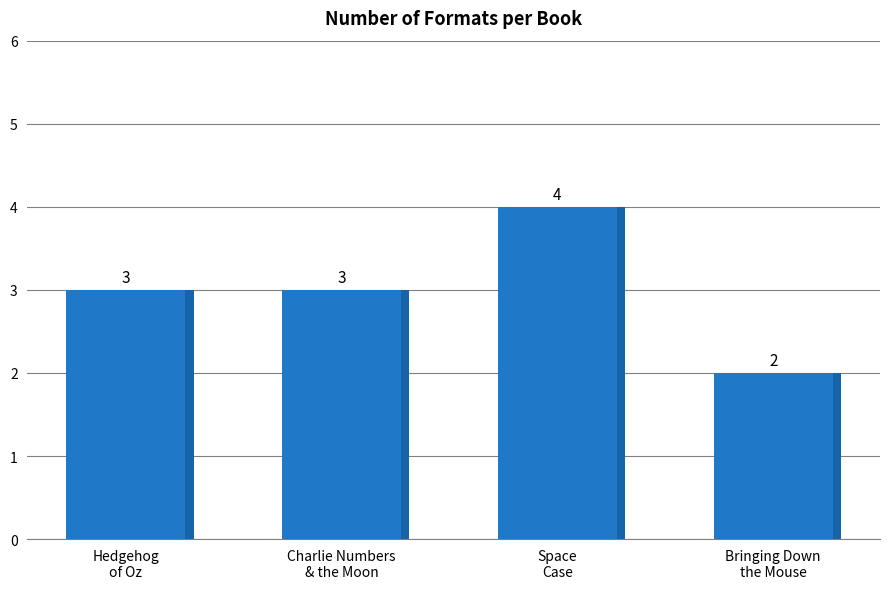

What is the label of the 4th bar from the right?

Hedgehog of Oz